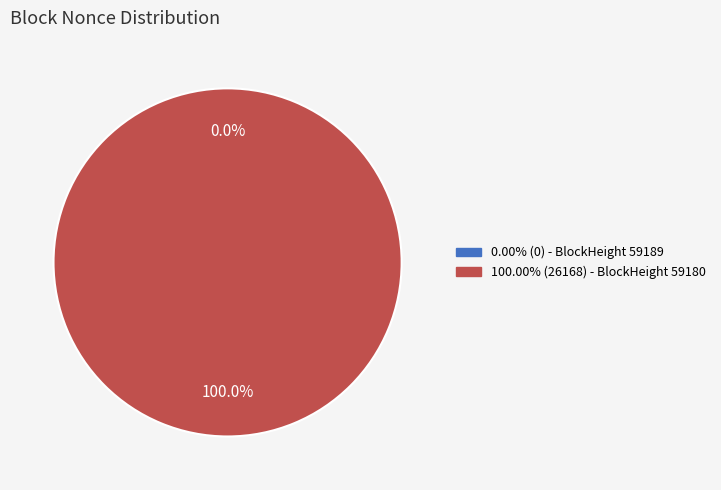

The 59189 slice represents 1% of the pie. True or false?

False